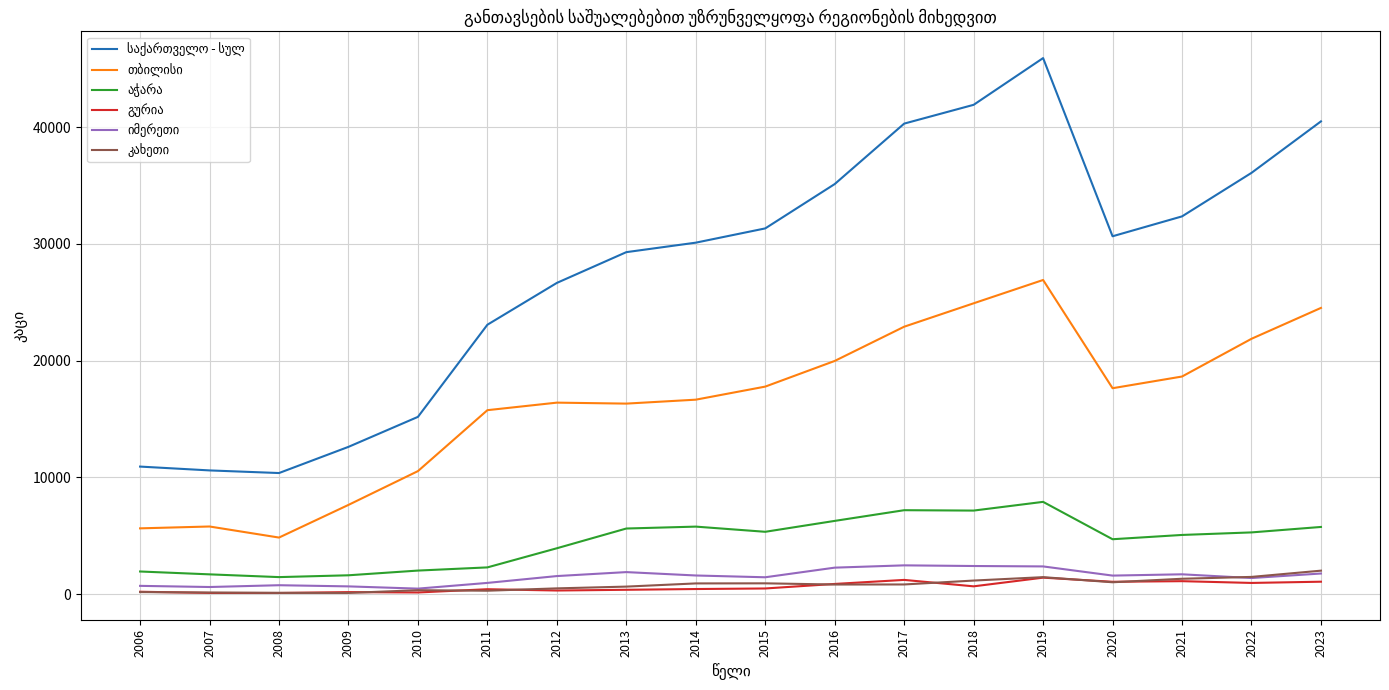

Which label corresponds to the largest value in the chart?

2019